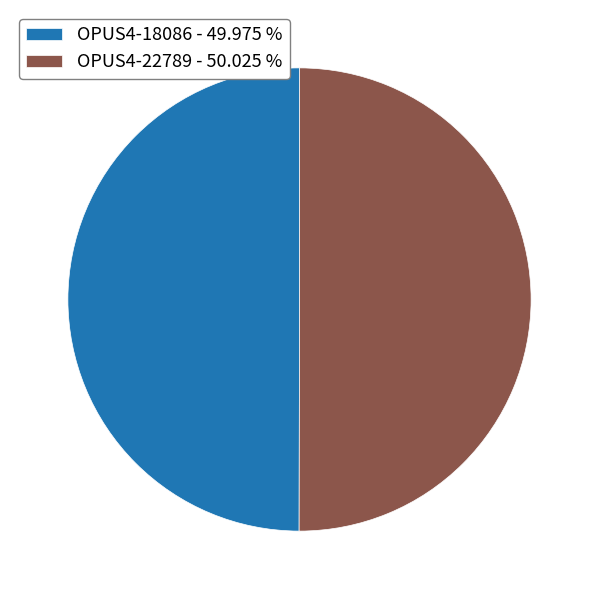

What is the ratio of the value at OPUS4-18086 - 49.975 % to the value at OPUS4-22789 - 50.025 %?

1.0